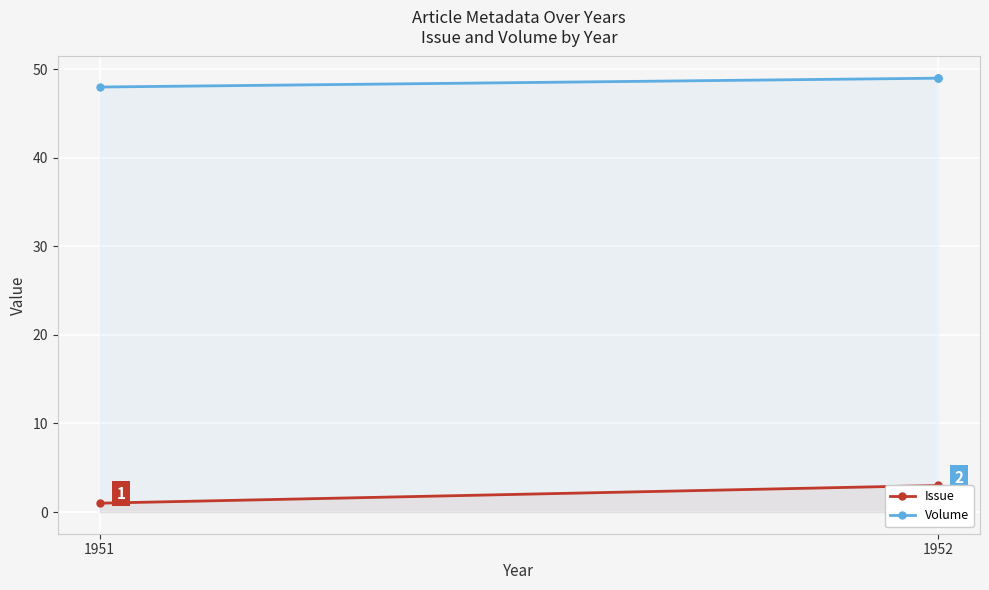

How many lines are shown in the chart?

2